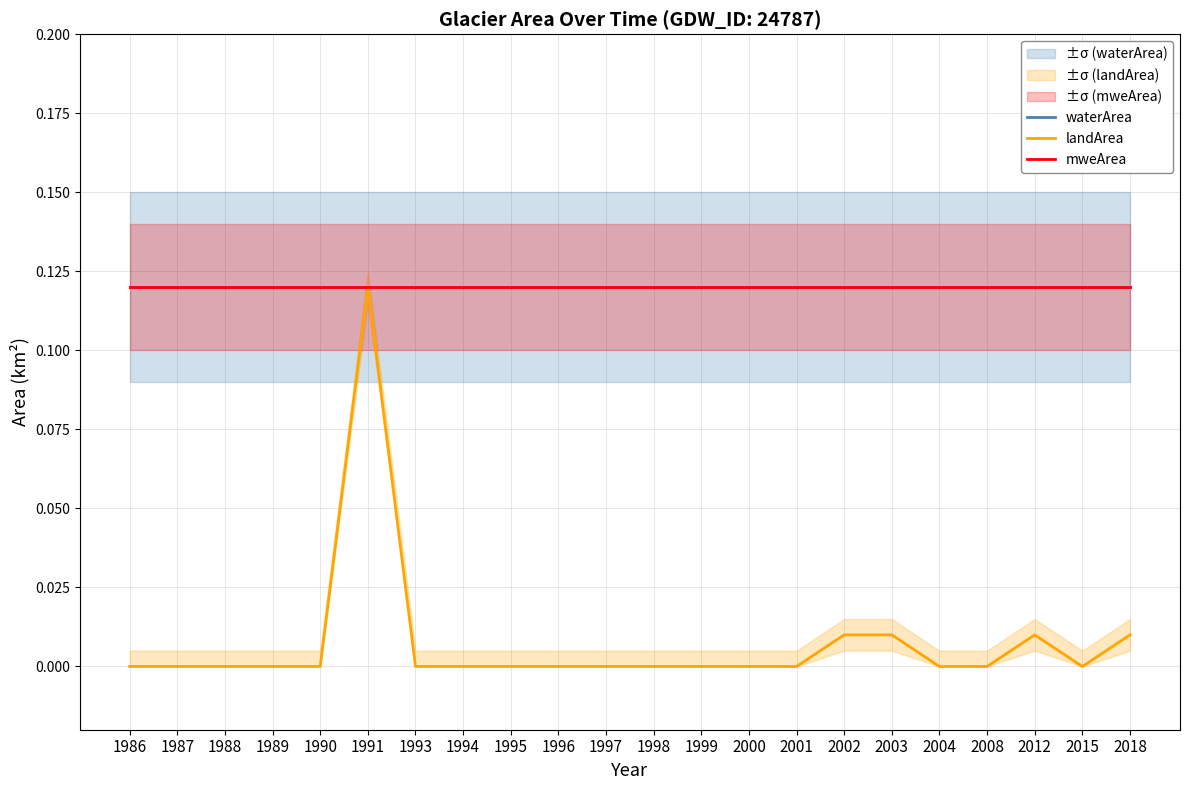

Reading left to right, what are all the values shown in this chart?

waterArea: 1986=0.1	1987=0.1	1988=0.1	1989=0.1	1990=0.1	1991=0.1	1993=0.1	1994=0.1	1995=0.1	1996=0.1	1997=0.1	1998=0.1	1999=0.1	2000=0.1	2001=0.1	2002=0.1	2003=0.1	2004=0.1	2008=0.1	2012=0.1	2015=0.1	2018=0.1
landArea: 1986=0.0	1987=0.0	1988=0.0	1989=0.0	1990=0.0	1991=0.1	1993=0.0	1994=0.0	1995=0.0	1996=0.0	1997=0.0	1998=0.0	1999=0.0	2000=0.0	2001=0.0	2002=0.0	2003=0.0	2004=0.0	2008=0.0	2012=0.0	2015=0.0	2018=0.0
mweArea: 1986=0.1	1987=0.1	1988=0.1	1989=0.1	1990=0.1	1991=0.1	1993=0.1	1994=0.1	1995=0.1	1996=0.1	1997=0.1	1998=0.1	1999=0.1	2000=0.1	2001=0.1	2002=0.1	2003=0.1	2004=0.1	2008=0.1	2012=0.1	2015=0.1	2018=0.1